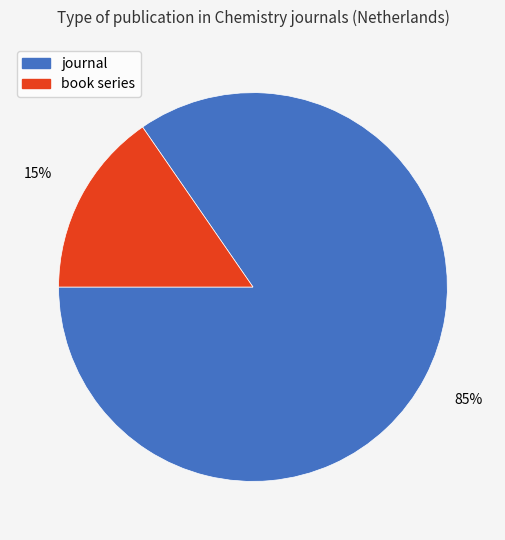

Which has a higher value, book series or journal?

journal